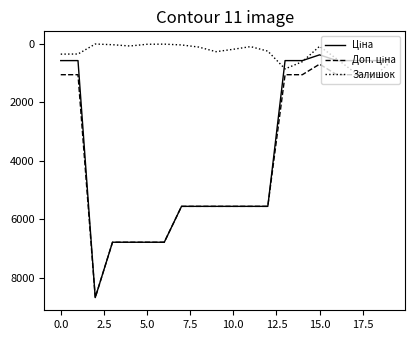

What is the greatest value displayed?

8679.5